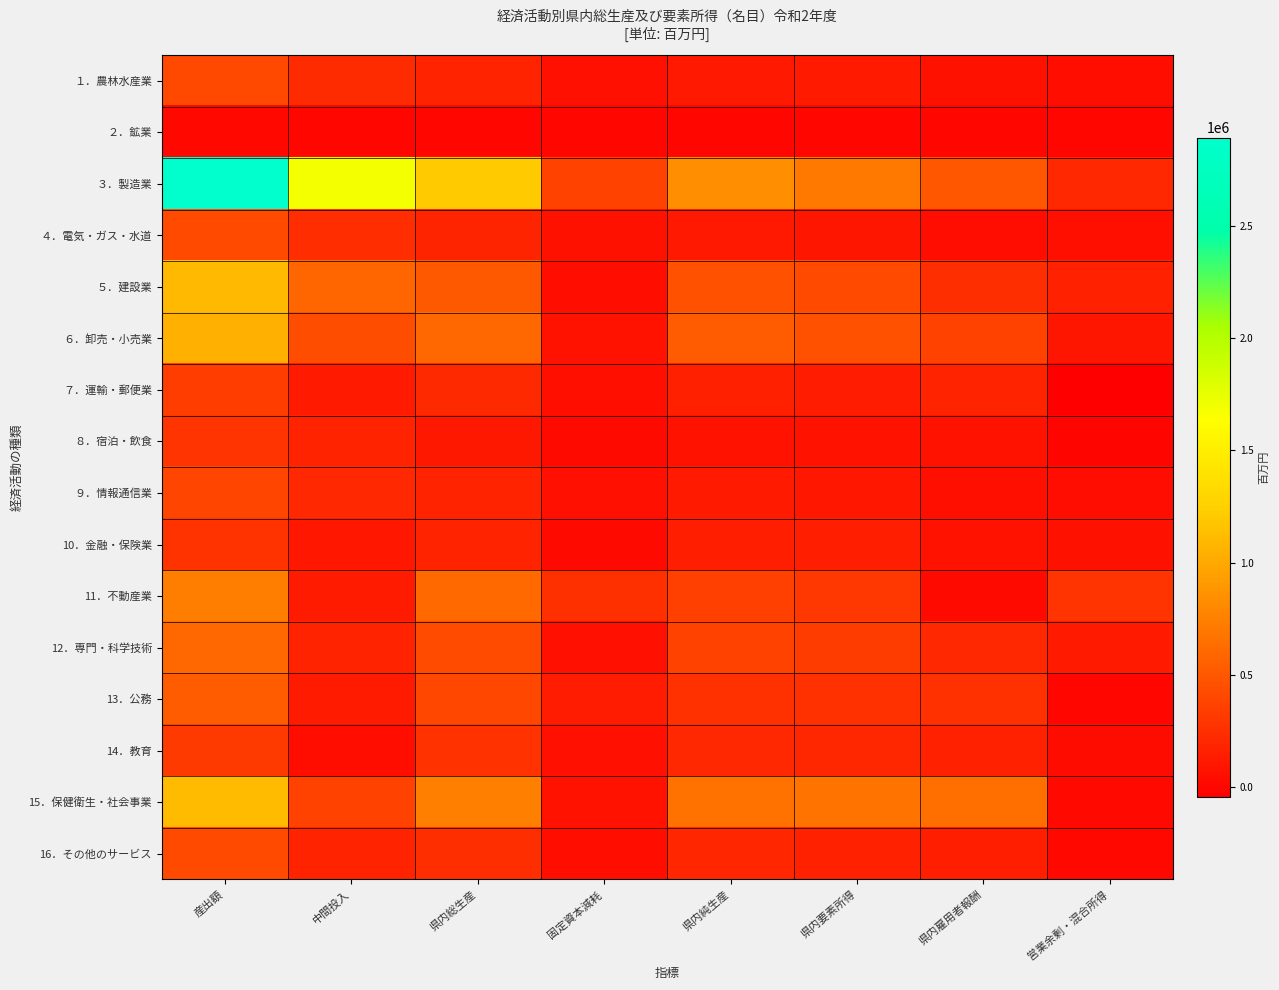

Reading left to right, list all the values displayed in this chart.

１．農林水産業: 産出額=407938.9	中間投入=230041.2	県内総生産=177897.7	固定資本減耗=61690.2	県内純生産=116207.5	県内要素所得=121373.7	県内雇用者報酬=69889.9	営業余剰・混合所得=51483.8
２．鉱業: 産出額=12442.9	中間投入=6547.5	県内総生産=5895.4	固定資本減耗=2595.1	県内純生産=3300.3	県内要素所得=2424.5	県内雇用者報酬=2495.2	営業余剰・混合所得=-70.8
３．製造業: 産出額=2893020.3	中間投入=1685962.0	県内総生産=1207058.4	固定資本減耗=364343.7	県内純生産=842714.7	県内要素所得=703431.9	県内雇用者報酬=499233.3	営業余剰・混合所得=204198.6
４．電気・ガス・水道: 産出額=421332.2	中間投入=240135.7	県内総生産=181196.5	固定資本減耗=66767.6	県内純生産=114428.9	県内要素所得=100259.5	県内雇用者報酬=41690.3	営業余剰・混合所得=58569.3
５．建設業: 産出額=1102283.3	中間投入=589650.4	県内総生産=512632.9	固定資本減耗=51640.1	県内純生産=460992.8	県内要素所得=416511.4	県内雇用者報酬=248695.5	営業余剰・混合所得=167815.9
６．卸売・小売業: 産出額=1041688.8	中間投入=438325.4	県内総生産=603363.5	固定資本減耗=81168.4	県内純生産=522195.1	県内要素所得=461010.3	県内雇用者報酬=364194.7	営業余剰・混合所得=96815.6
７．運輸・郵便業: 産出額=337042.3	中間投入=120503.6	県内総生産=216538.7	固定資本減耗=56360.9	県内純生産=160177.7	県内要素所得=137039.7	県内雇用者報酬=180045.5	営業余剰・混合所得=-43005.8
８．宿泊・飲食: 産出額=281329.7	中間投入=174997.7	県内総生産=106332.0	固定資本減耗=23339.9	県内純生産=82992.1	県内要素所得=72348.5	県内雇用者報酬=78716.7	営業余剰・混合所得=-6368.3
９．情報通信業: 産出額=387541.0	中間投入=208323.4	県内総生産=179217.6	固定資本減耗=60266.1	県内純生産=118951.5	県内要素所得=103374.4	県内雇用者報酬=56962.0	営業余剰・混合所得=46412.4
10．金融・保険業: 産出額=277885.3	中間投入=102519.0	県内総生産=175366.2	固定資本減耗=20131.2	県内純生産=155235.0	県内要素所得=152161.6	県内雇用者報酬=82179.5	営業余剰・混合所得=69982.1
11．不動産業: 産出額=738565.9	中間投入=129015.3	県内総生産=609550.6	固定資本減耗=256333.7	県内純生産=353216.8	県内要素所得=302325.7	県内雇用者報酬=23840.7	営業余剰・混合所得=278485.0
12．専門・科学技術: 産出額=601339.3	中間投入=175349.3	県内総生産=425990.0	固定資本減耗=61417.5	県内純生産=364572.5	県内要素所得=329991.7	県内雇用者報酬=206774.5	営業余剰・混合所得=123217.1
13．公務: 産出額=530393.5	中間投入=128725.3	県内総生産=401668.2	固定資本減耗=136450.8	県内純生産=265217.5	県内要素所得=260986.9	県内雇用者報酬=260986.9	営業余剰・混合所得=0.0
14．教育: 産出額=319696.4	中間投入=51329.0	県内総生産=268367.4	固定資本減耗=61973.8	県内純生産=206393.6	県内要素所得=201766.8	県内雇用者報酬=166559.5	営業余剰・混合所得=35207.4
15．保健衛生・社会事業: 産出額=1112168.9	中間投入=367548.4	県内総生産=744620.5	固定資本減耗=81480.5	県内純生産=663140.0	県内要素所得=668565.8	県内雇用者報酬=649469.1	営業余剰・混合所得=19096.8
16．その他のサービス: 産出額=420814.6	中間投入=176327.6	県内総生産=244487.0	固定資本減耗=49985.7	県内純生産=194501.3	県内要素所得=165291.3	県内雇用者報酬=154570.1	営業余剰・混合所得=10721.2